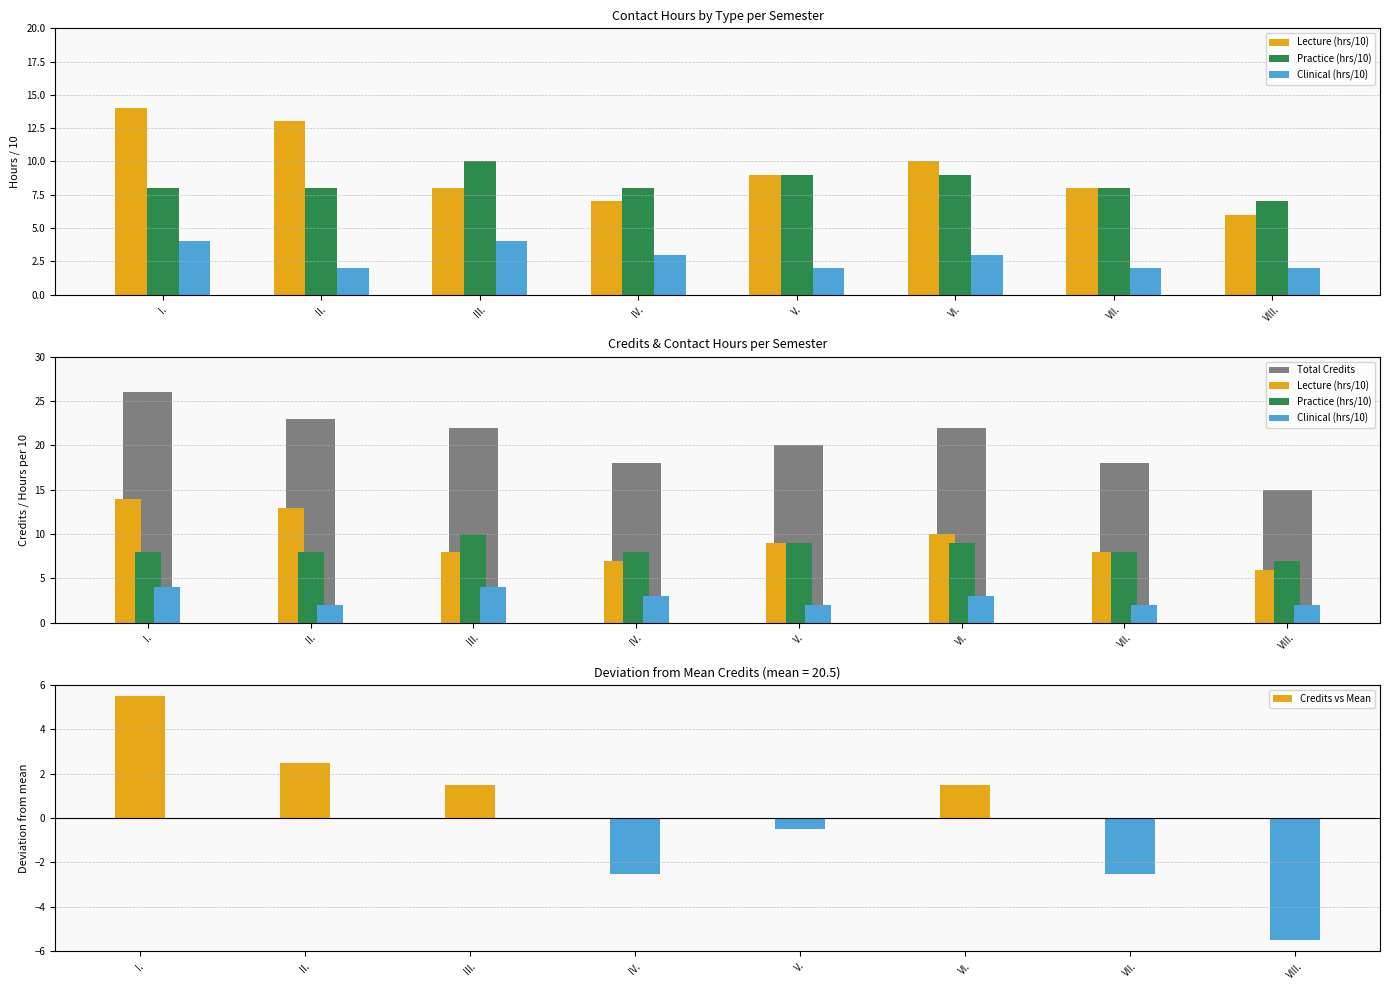

Which label corresponds to the largest value in the chart?

I.